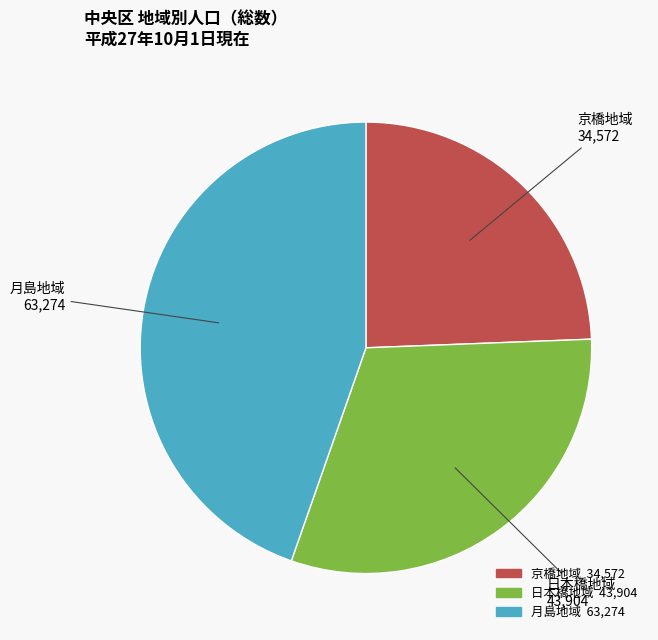

Do 日本橋地域 and 月島地域 together represent more than half of the pie?

Yes